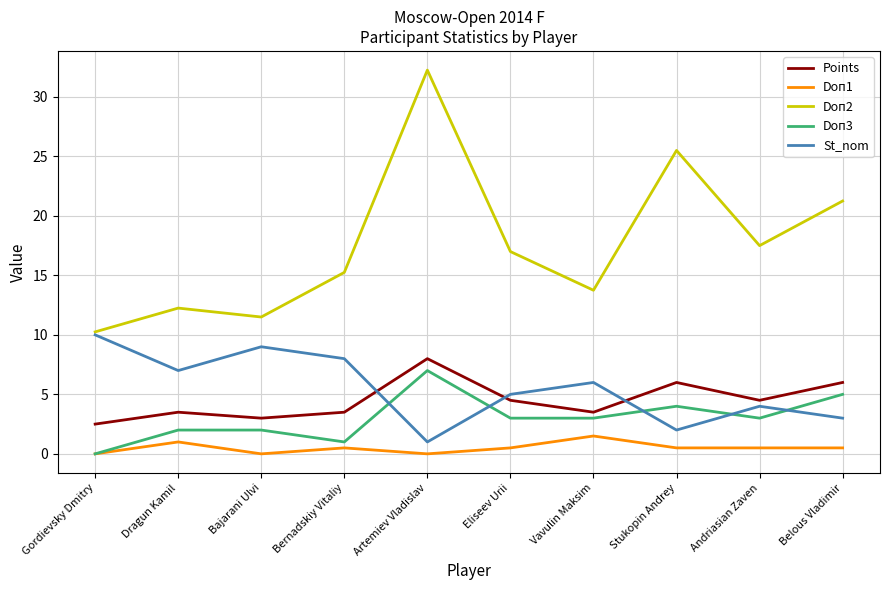

Which category has the lowest value in the Doп3 series?

Gordievsky Dmitry